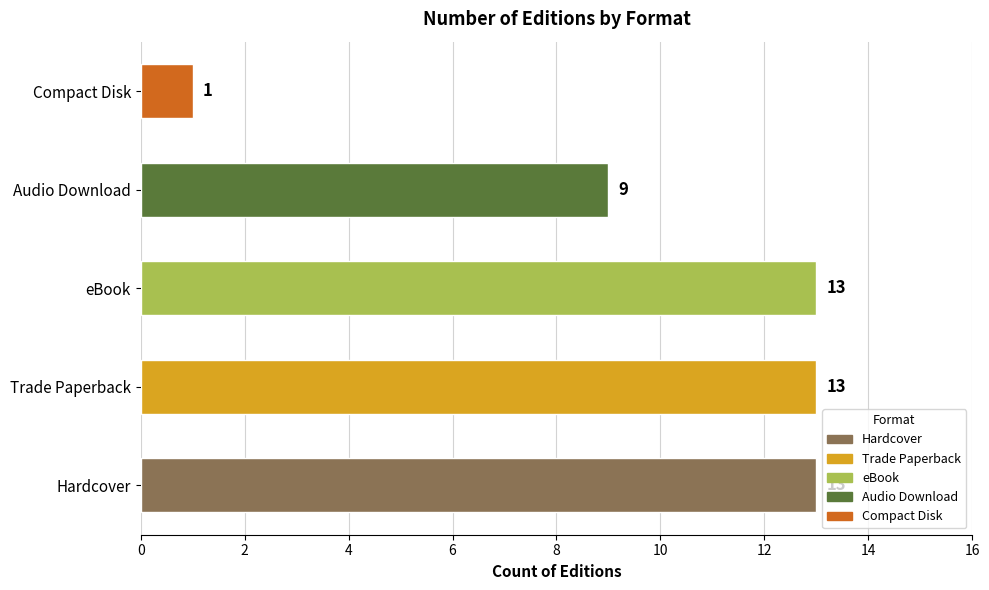

Count the values in the range 9 to 13.

4